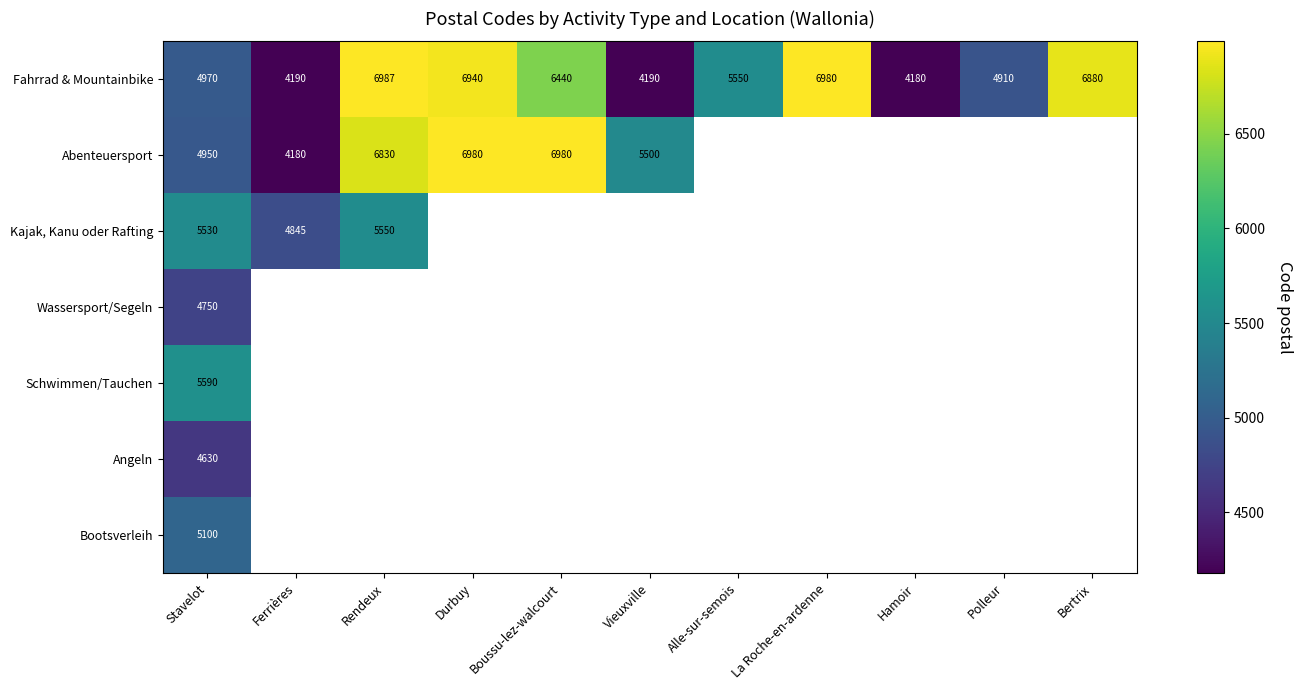

The Fahrrad & Mountainbike series shows 5550 at Alle-sur-semois. True or false?

True